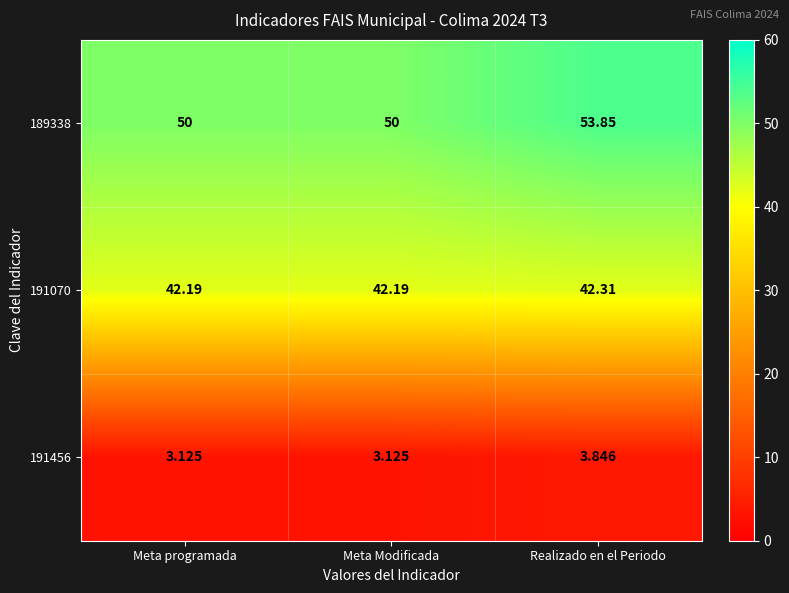

Which category has the highest value in the 189338 series?

Realizado en el Periodo